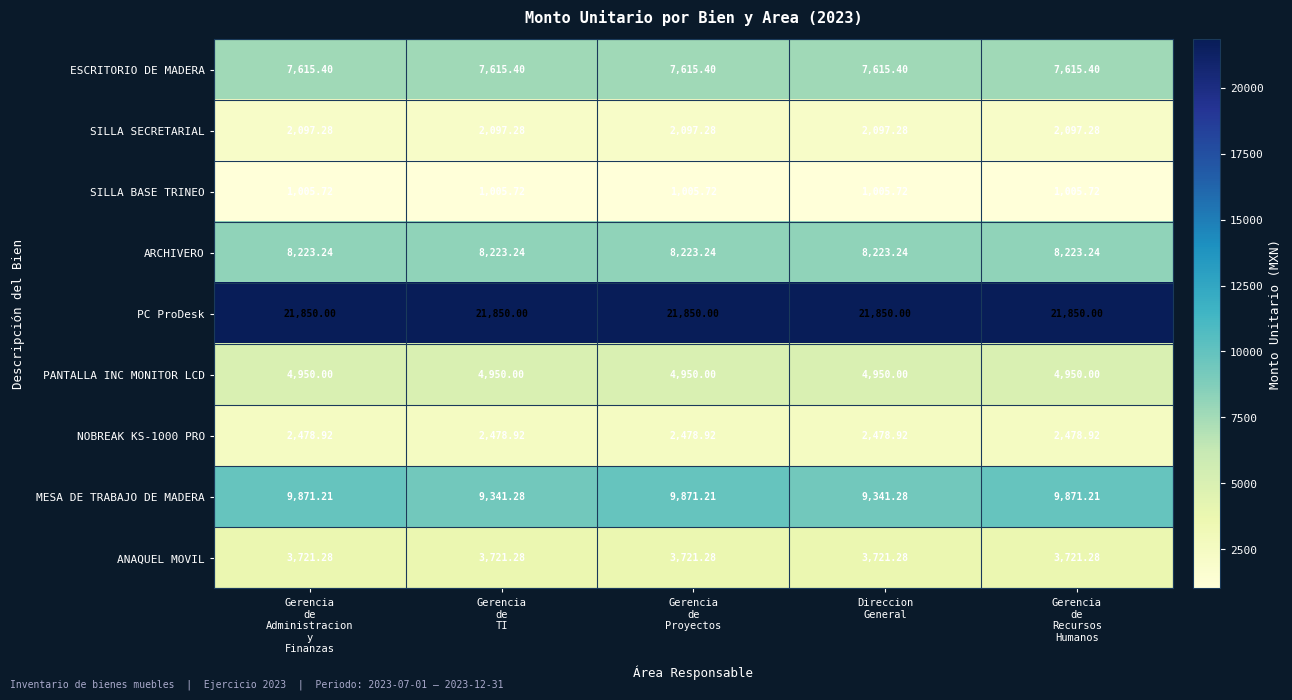

Which series has the largest total across all categories?

PC ProDesk